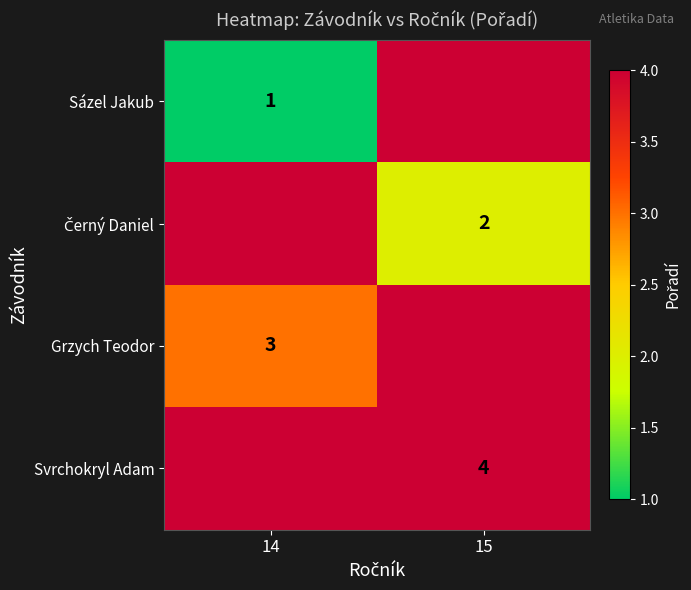

What is the greatest value displayed?

4.0